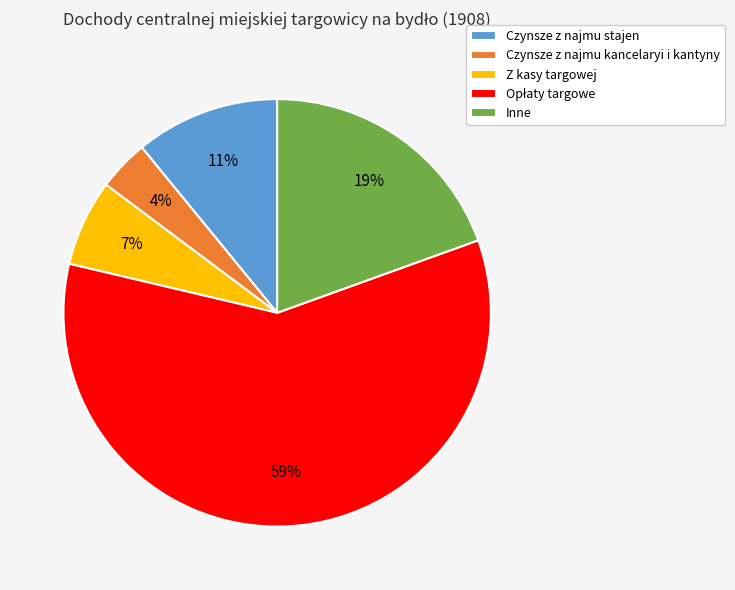

True or false: Z kasy targowej accounts for 7% of the total.

True